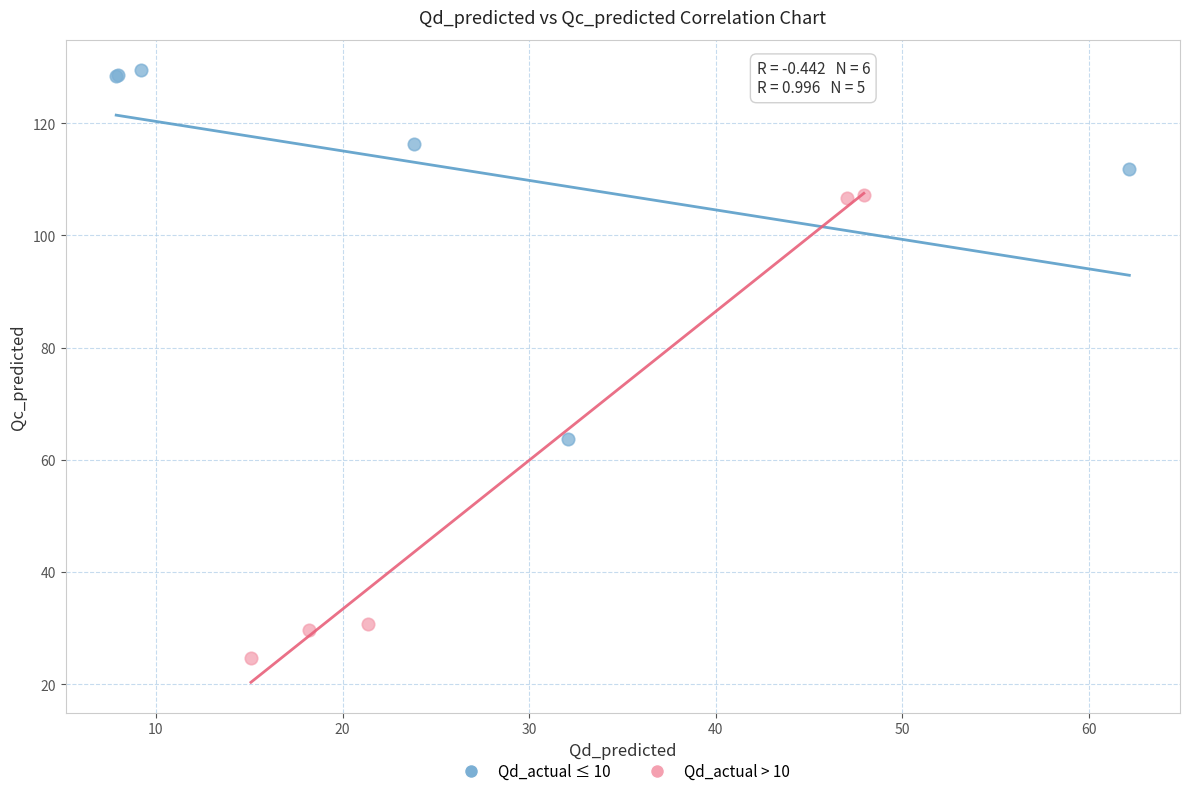

Which series contains the lowest Y value?

Qd_actual > 10